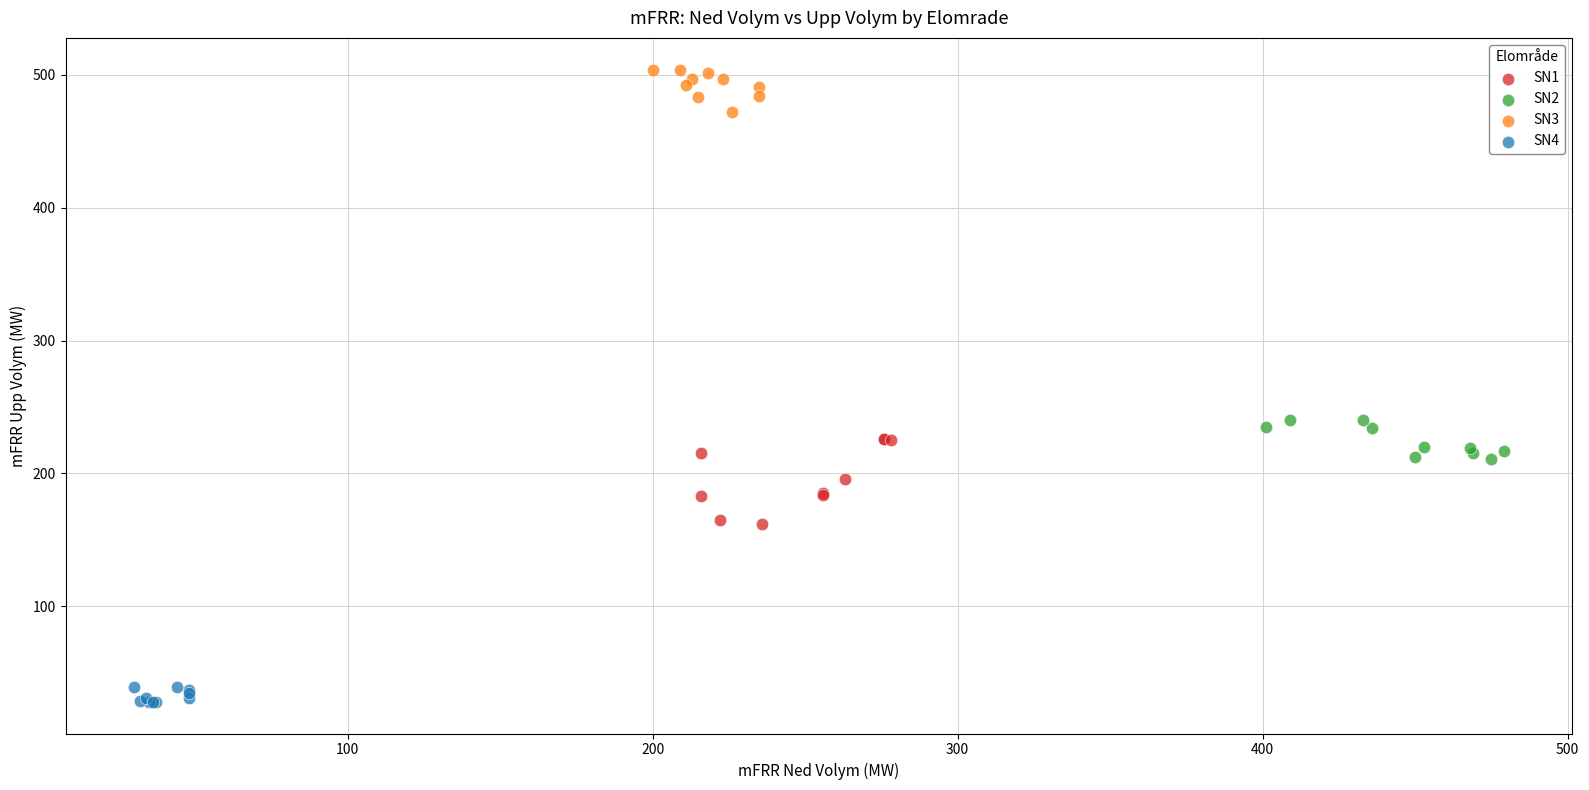

What are all the series names shown in the legend?

SN1, SN2, SN3, SN4